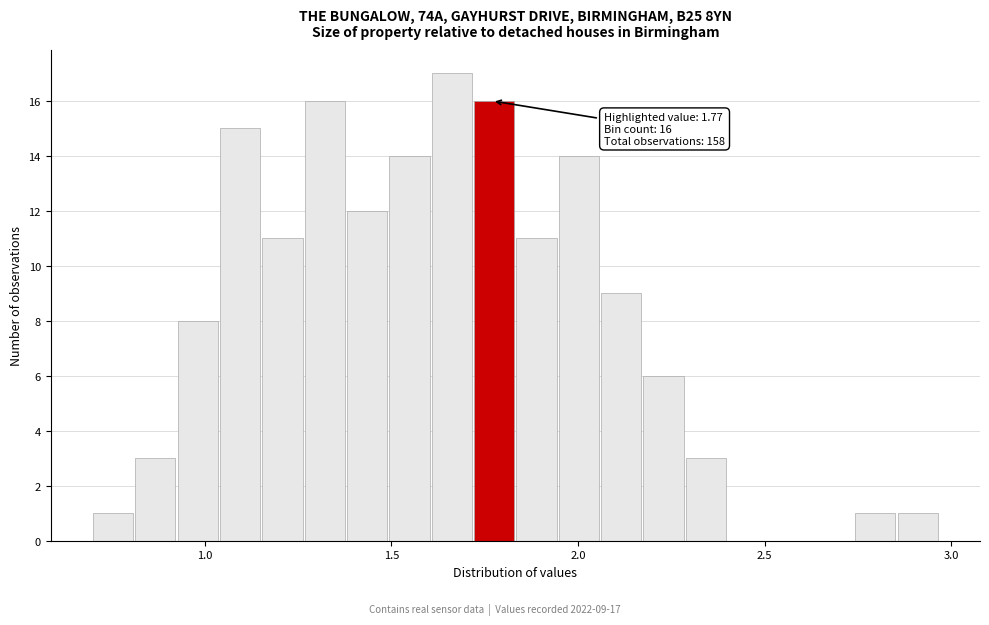

Read against the x-axis, roughly where is the centre of the tallest bar?

1.65